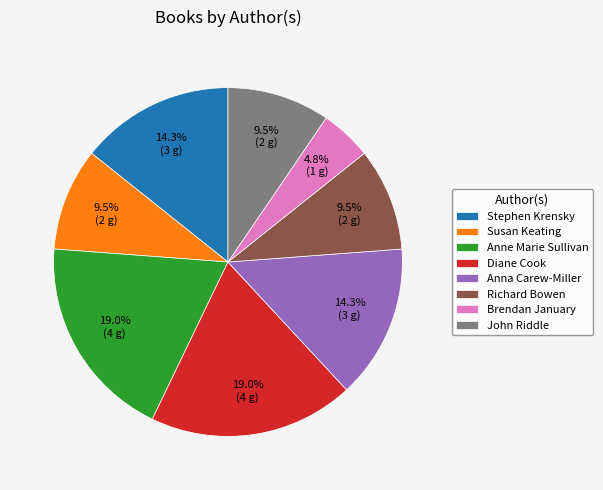

To the nearest percent, what portion does Diane Cook represent?

19%